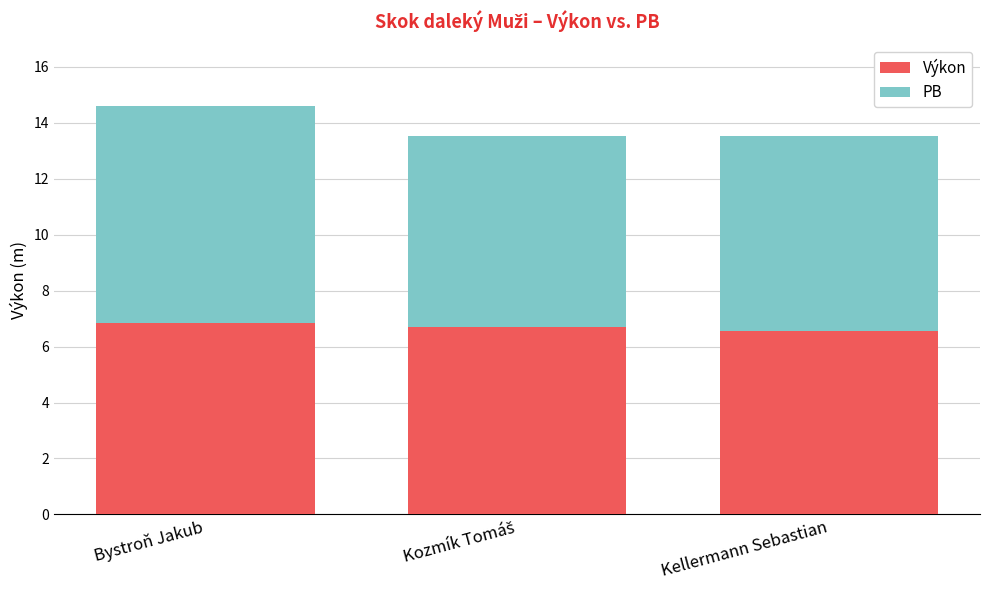

What are all the series names shown in the legend?

Výkon, PB